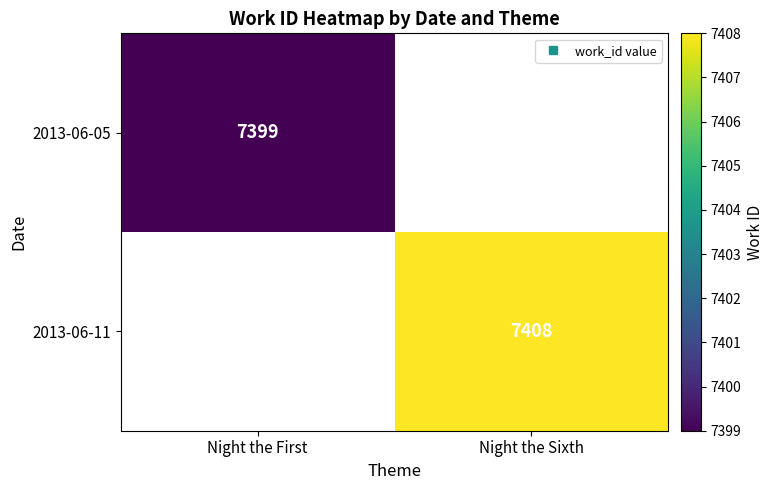

At which label is 2013-06-05 closest to 7399?

Night the First